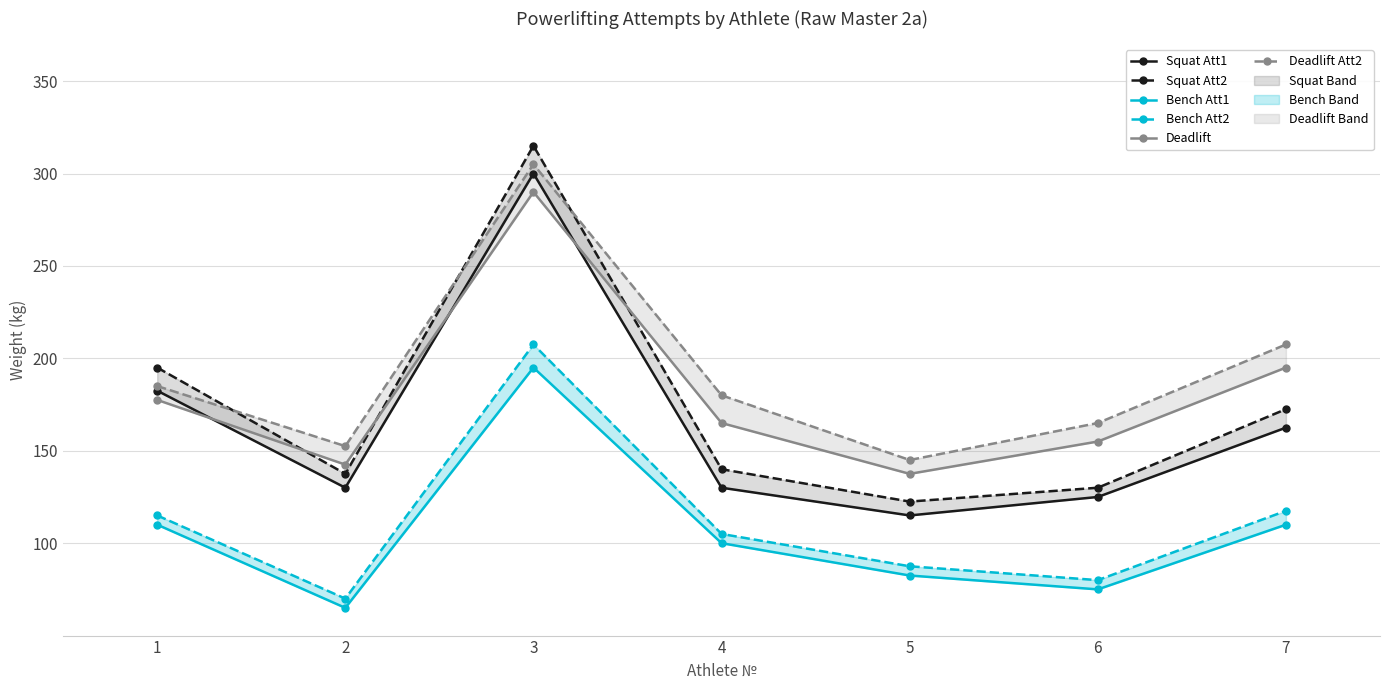

Where is the first local maximum for Bench Att1?

3